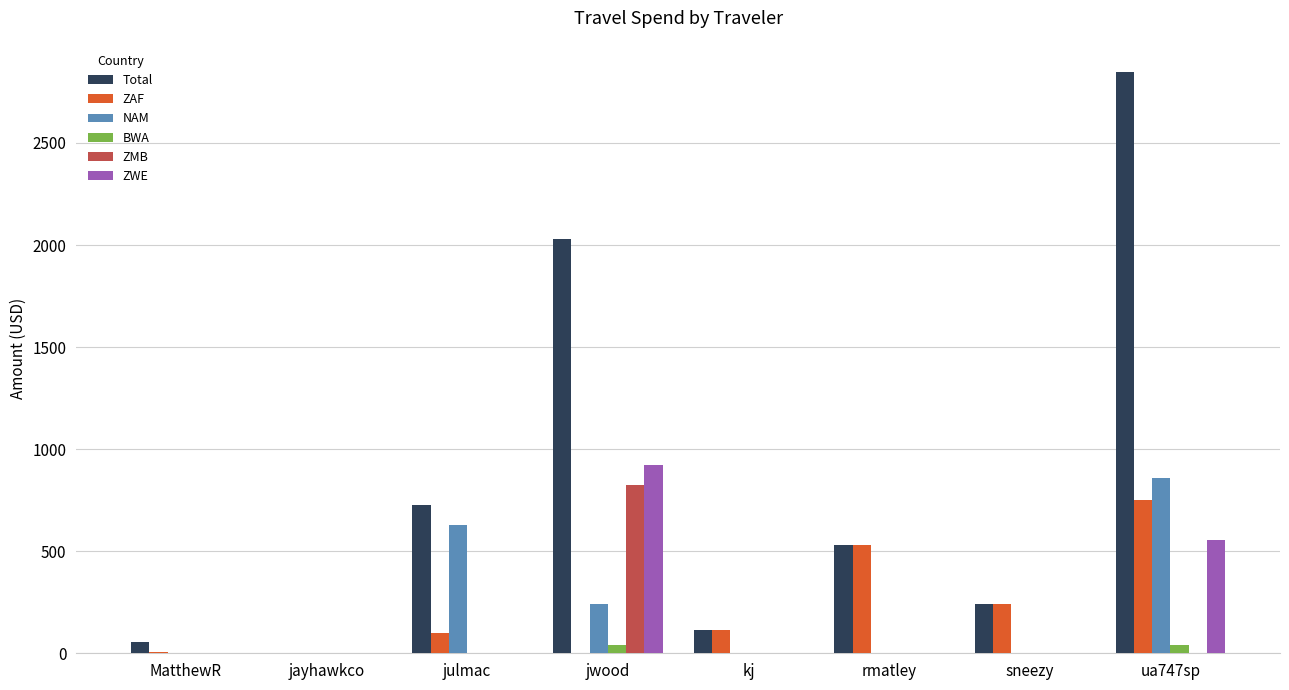

Which category has the highest value in the ZWE series?

jwood